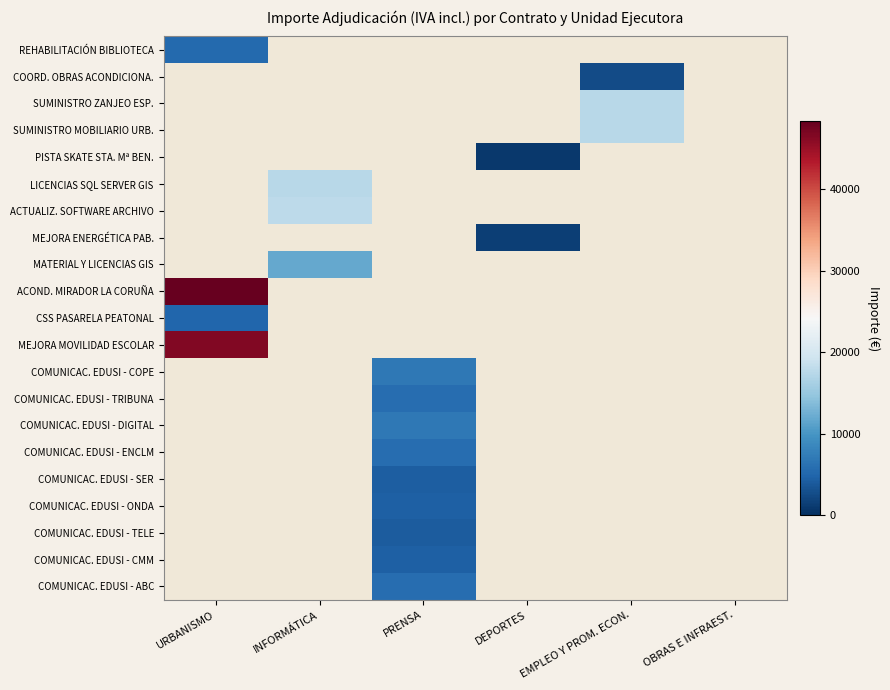

What is the maximum value shown in the chart?

48351.9